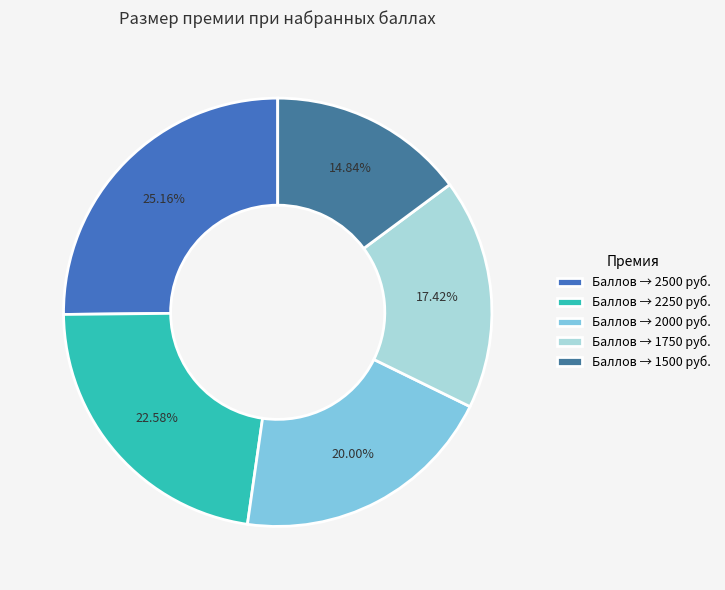

Does any single category account for the majority?

No